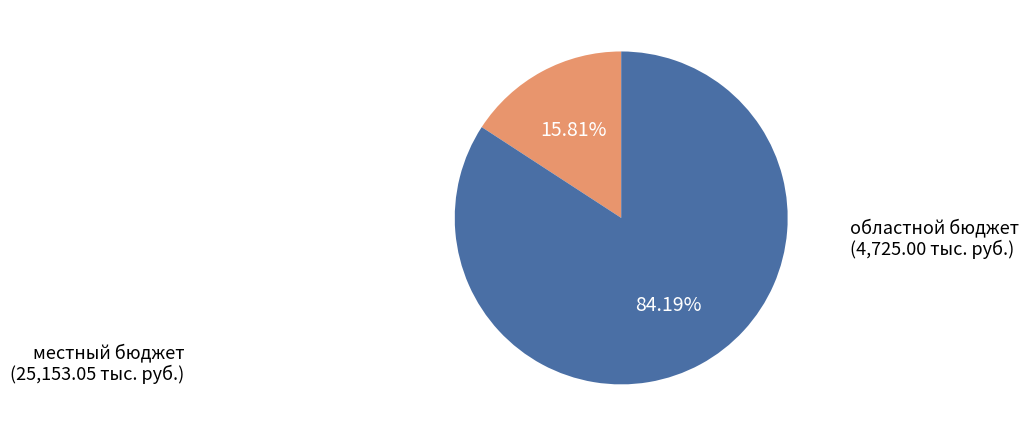

Rank the categories by value from highest to lowest.

местный бюджет, областной бюджет